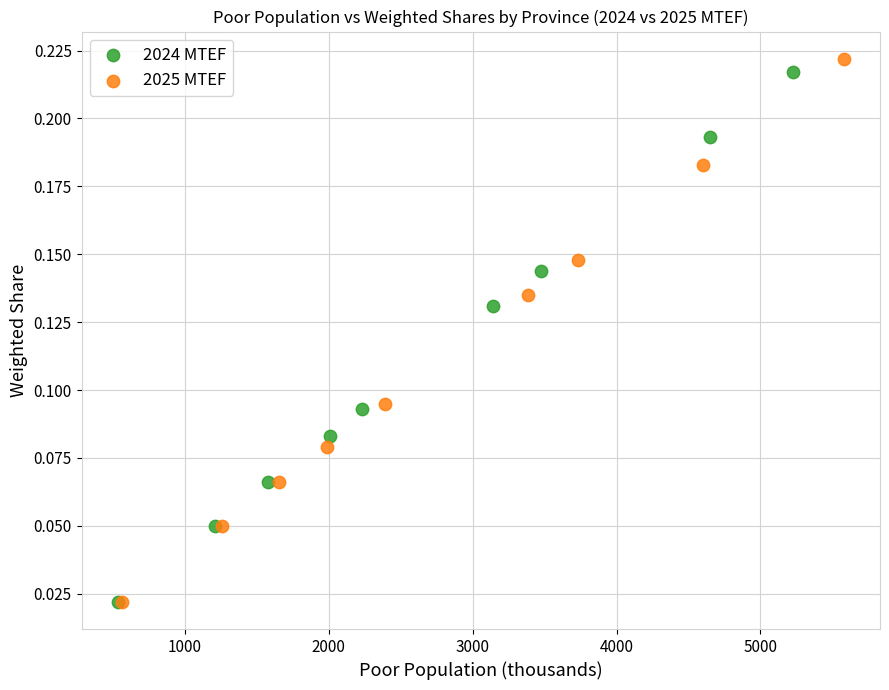

Which series contains the highest Y value?

2025 MTEF